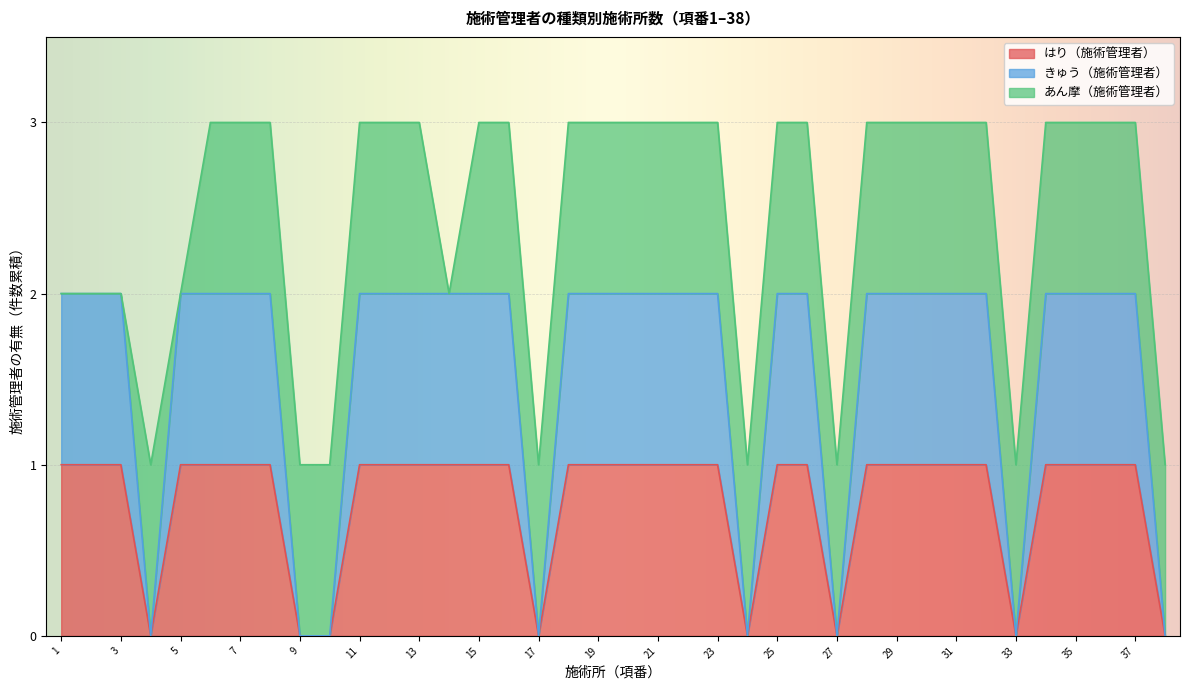

Does the chart display data point markers on the line(s)?

No